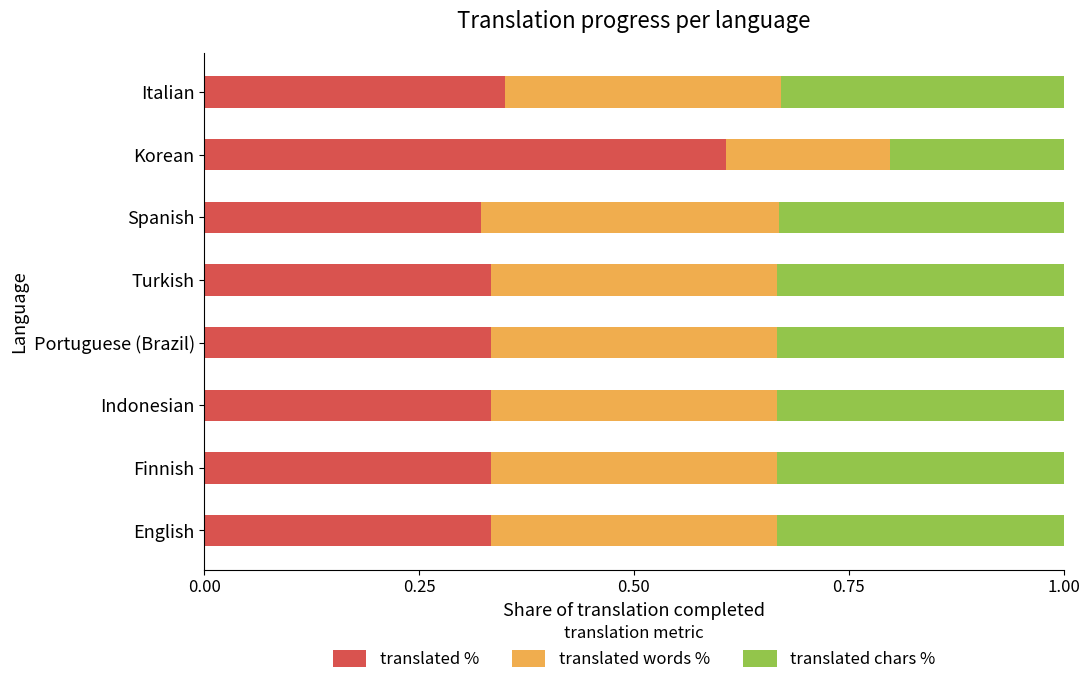

What is the sum of the translated % values at Indonesian and Korean?

0.9